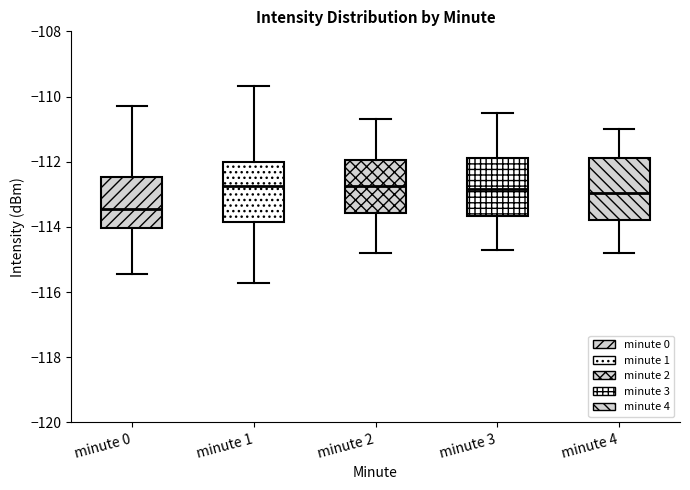

Where is the upper edge of the box for minute 3 on the y-axis? The values are not printed on the chart, so give them approximately, as read against the axis.

-111.8